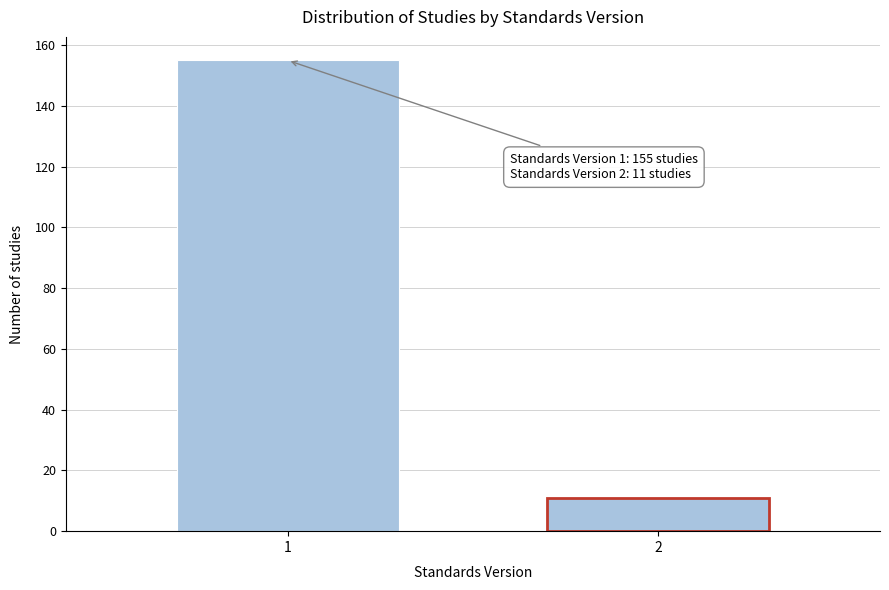

Reading left to right, what are all the values shown in this chart?

1=155	2=11